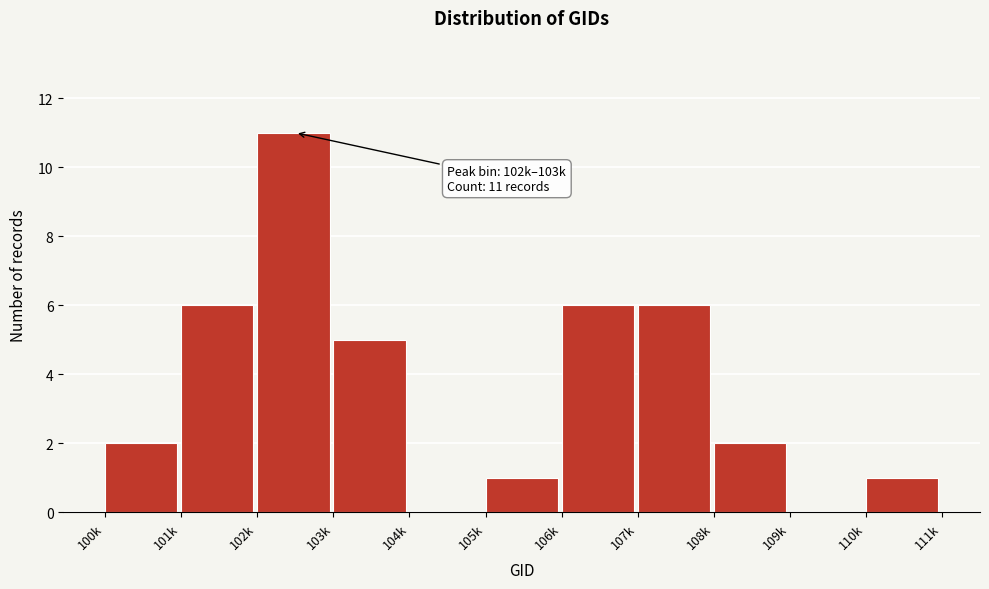

Reading left to right, transcribe all the data shown in this chart.

100k=2	101k=6	102k=11	103k=5	104k=0	105k=1	106k=6	107k=6	108k=2	109k=0	110k=1